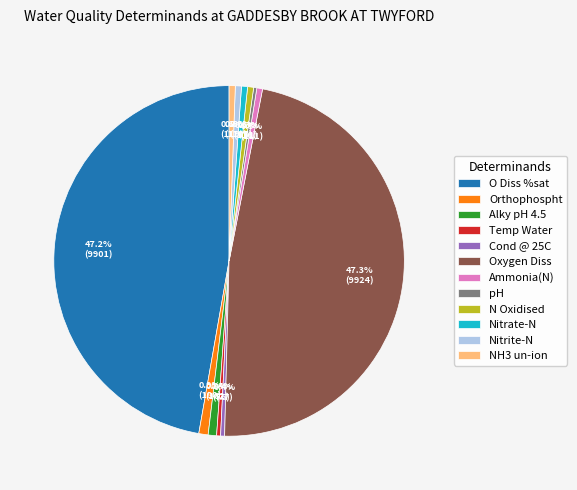

Which has a higher value, Orthophospht or O Diss %sat?

O Diss %sat